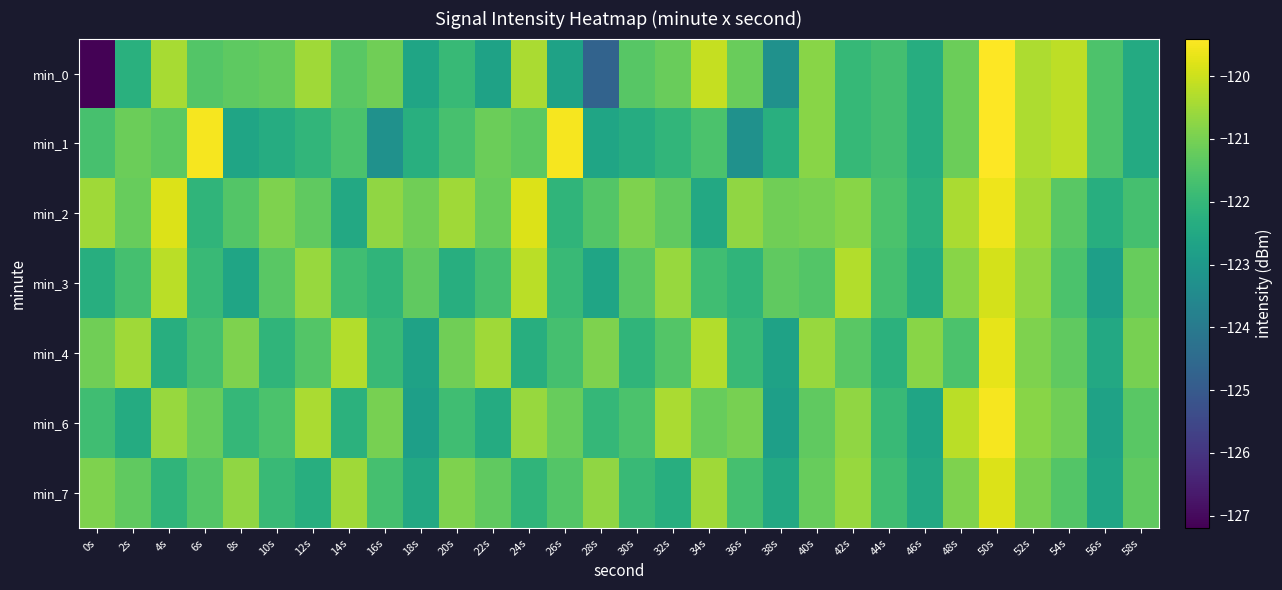

Reading left to right, what are all the values shown in this chart?

min_0: 0s=-127.2	2s=-122.3	4s=-120.4	6s=-121.5	8s=-121.3	10s=-121.2	12s=-120.5	14s=-121.4	16s=-121.1	18s=-122.6	20s=-122.0	22s=-122.7	24s=-120.4	26s=-122.7	28s=-124.7	30s=-121.4	32s=-121.2	34s=-120.1	36s=-121.2	38s=-123.2	40s=-120.8	42s=-122.0	44s=-121.7	46s=-122.3	48s=-121.2	50s=-119.4	52s=-120.4	54s=-120.2	56s=-121.6	58s=-122.4
min_1: 0s=-121.7	2s=-121.1	4s=-121.4	6s=-119.5	8s=-122.6	10s=-122.4	12s=-122.1	14s=-121.6	16s=-123.3	18s=-122.3	20s=-121.7	22s=-121.1	24s=-121.4	26s=-119.5	28s=-122.6	30s=-122.4	32s=-122.1	34s=-121.6	36s=-123.3	38s=-122.3	40s=-120.8	42s=-122.0	44s=-121.7	46s=-122.3	48s=-121.2	50s=-119.4	52s=-120.4	54s=-120.2	56s=-121.6	58s=-122.4
min_2: 0s=-120.5	2s=-121.2	4s=-119.8	6s=-122.1	8s=-121.5	10s=-120.9	12s=-121.3	14s=-122.5	16s=-120.7	18s=-121.1	20s=-120.5	22s=-121.2	24s=-119.8	26s=-122.1	28s=-121.5	30s=-120.9	32s=-121.3	34s=-122.5	36s=-120.7	38s=-121.1	40s=-121.0	42s=-120.8	44s=-121.6	46s=-122.2	48s=-120.4	50s=-119.6	52s=-120.5	54s=-121.4	56s=-122.3	58s=-121.7
min_3: 0s=-122.3	2s=-121.7	4s=-120.2	6s=-121.9	8s=-122.6	10s=-121.4	12s=-120.6	14s=-121.8	16s=-122.1	18s=-121.3	20s=-122.3	22s=-121.7	24s=-120.2	26s=-121.9	28s=-122.6	30s=-121.4	32s=-120.6	34s=-121.8	36s=-122.1	38s=-121.3	40s=-121.5	42s=-120.3	44s=-121.7	46s=-122.4	48s=-120.8	50s=-119.9	52s=-120.7	54s=-121.6	56s=-122.8	58s=-121.2
min_4: 0s=-121.1	2s=-120.5	4s=-122.3	6s=-121.7	8s=-120.9	10s=-122.1	12s=-121.5	14s=-120.3	16s=-121.9	18s=-122.7	20s=-121.1	22s=-120.5	24s=-122.3	26s=-121.7	28s=-120.9	30s=-122.1	32s=-121.5	34s=-120.3	36s=-121.9	38s=-122.7	40s=-120.6	42s=-121.4	44s=-122.2	46s=-120.8	48s=-121.6	50s=-119.7	52s=-120.9	54s=-121.3	56s=-122.5	58s=-121.0
min_6: 0s=-121.8	2s=-122.4	4s=-120.6	6s=-121.2	8s=-122.0	10s=-121.6	12s=-120.4	14s=-122.2	16s=-121.0	18s=-122.8	20s=-121.8	22s=-122.4	24s=-120.6	26s=-121.2	28s=-122.0	30s=-121.6	32s=-120.4	34s=-121.2	36s=-121.0	38s=-122.8	40s=-121.3	42s=-120.7	44s=-121.9	46s=-122.6	48s=-120.2	50s=-119.5	52s=-120.8	54s=-121.1	56s=-122.7	58s=-121.4
min_7: 0s=-120.9	2s=-121.3	4s=-122.1	6s=-121.5	8s=-120.7	10s=-121.9	12s=-122.3	14s=-120.5	16s=-121.7	18s=-122.5	20s=-120.9	22s=-121.3	24s=-122.1	26s=-121.5	28s=-120.7	30s=-121.9	32s=-122.3	34s=-120.5	36s=-121.7	38s=-122.5	40s=-121.2	42s=-120.6	44s=-121.8	46s=-122.5	48s=-120.9	50s=-119.8	52s=-121.0	54s=-121.5	56s=-122.6	58s=-121.3